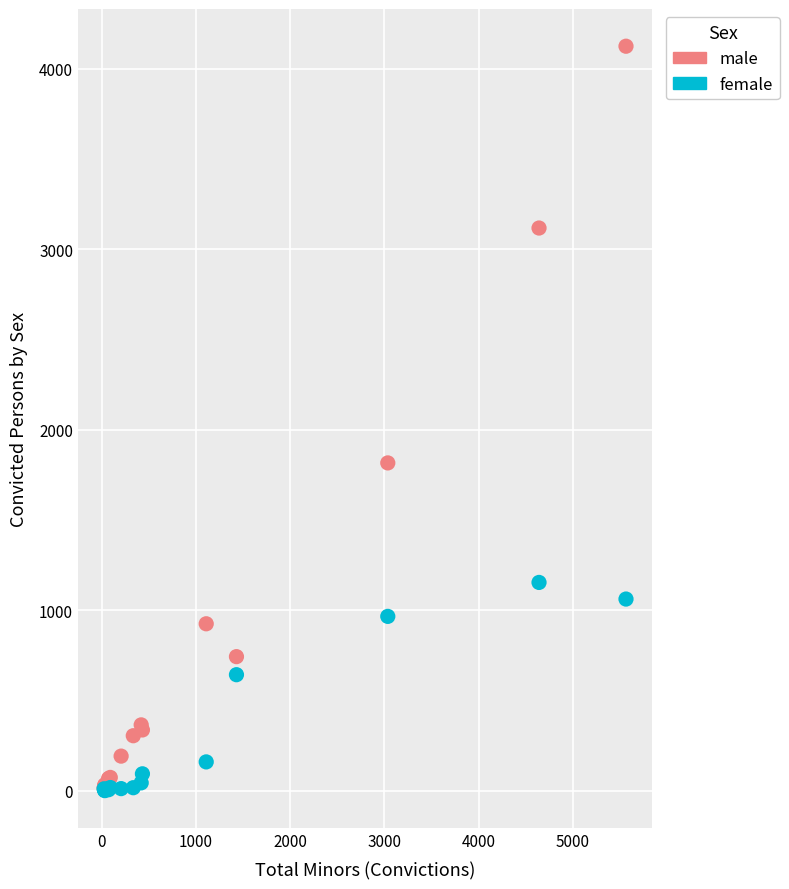

In the female series, what Y value is closest to 577?

643